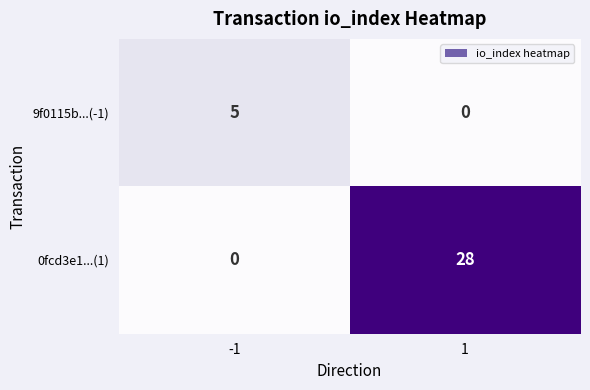

At -1, list the series in order from smallest to largest.

0fcd3e1...(1), 9f0115b...(-1)